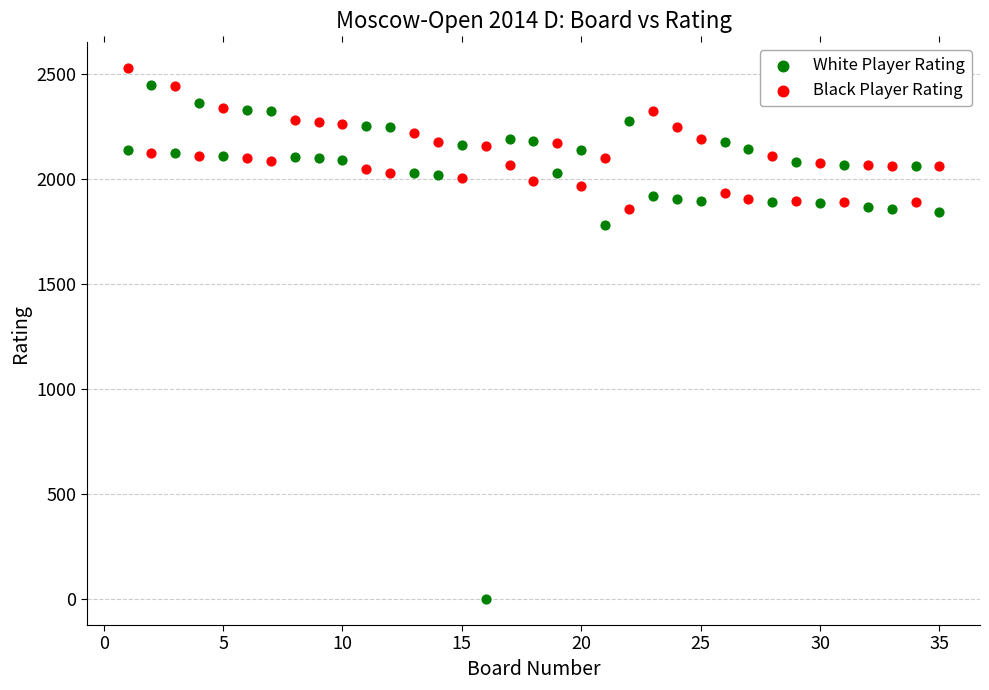

Which series reaches the minimum Y coordinate?

White Player Rating